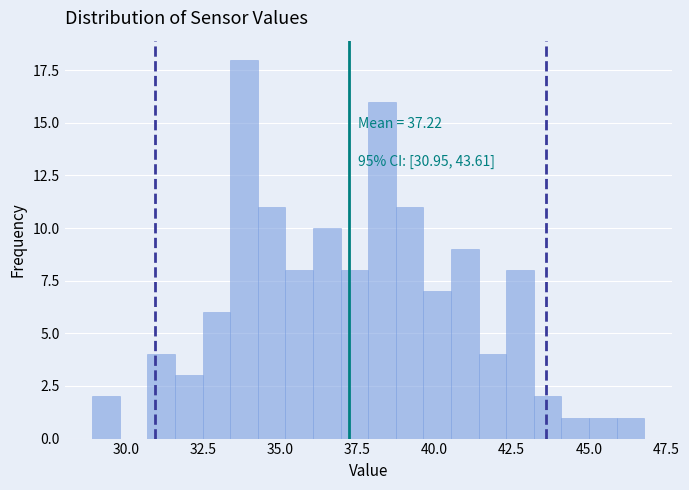

Read against the x-axis, roughly where is the centre of the tallest bar?

34.0